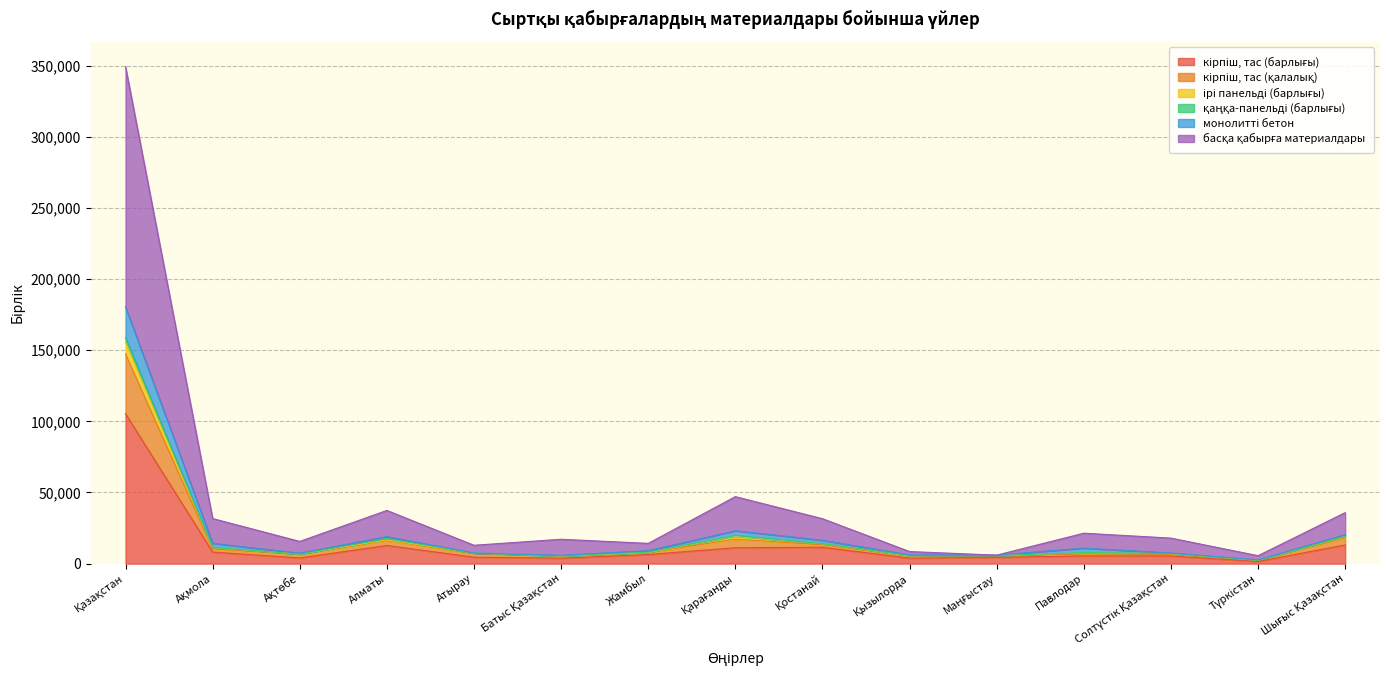

True or false: монолитті бетон and кірпіш, тас (қалалық) cross at least once.

False